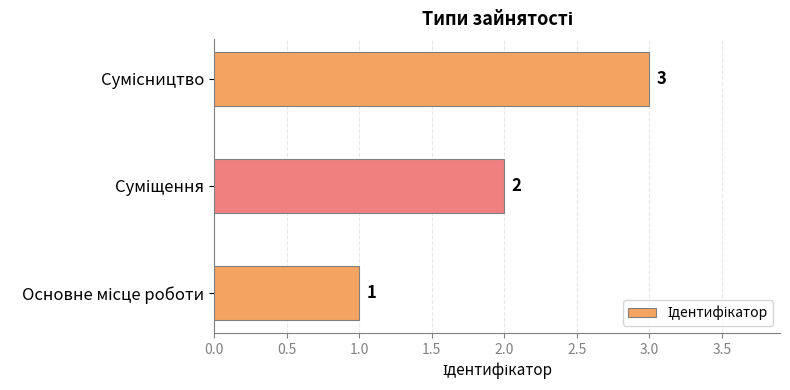

How many values are between 1 and 3?

3